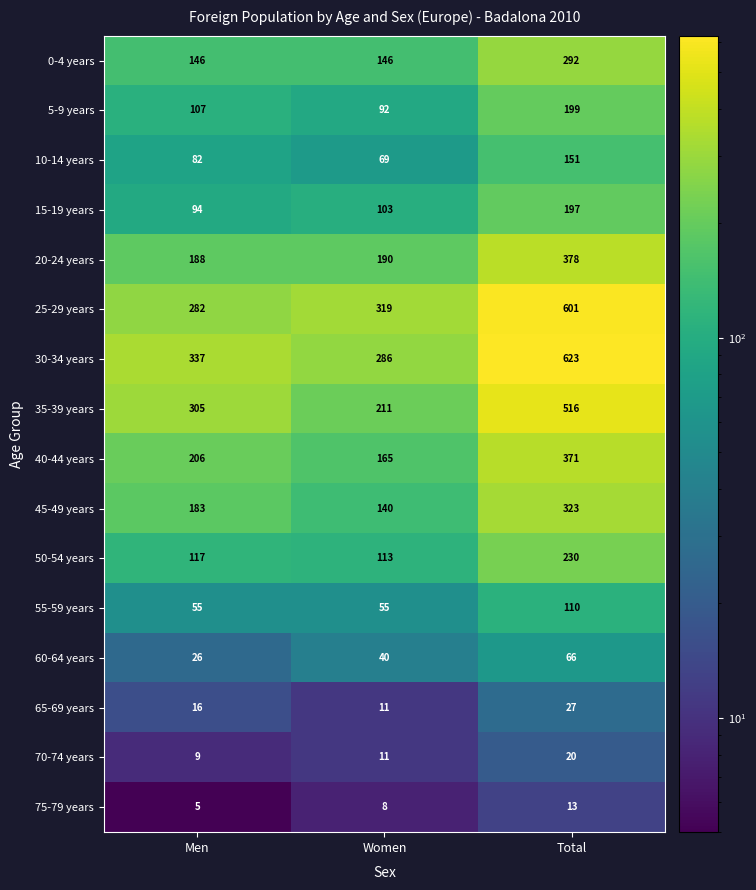

What value does the 65-69 years series have at Men, to the nearest 10?

20